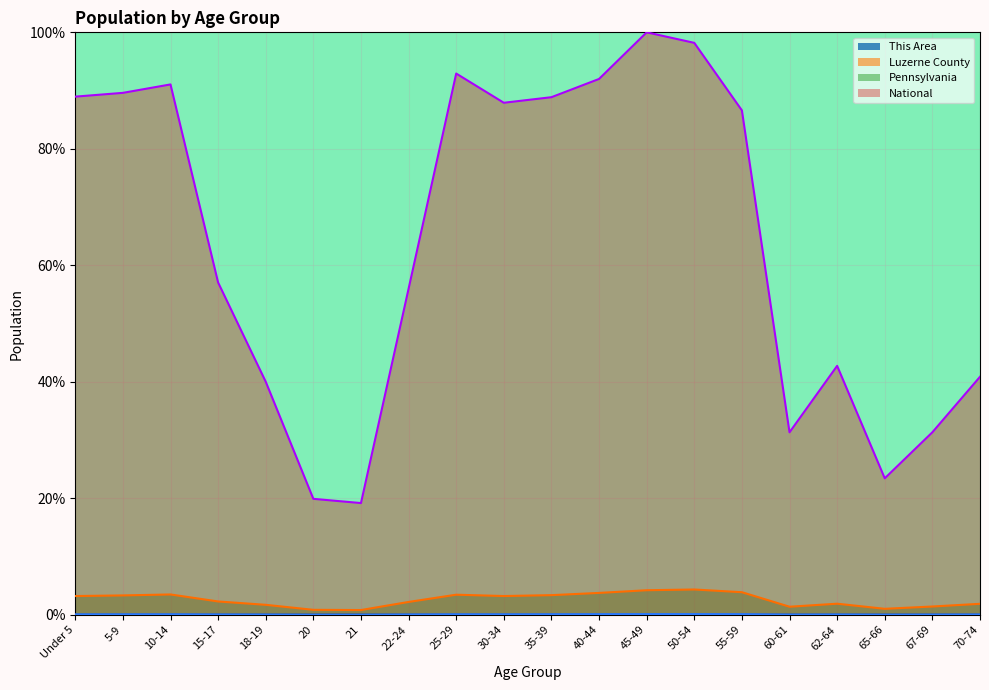

Which series has the widest spread of values?

National